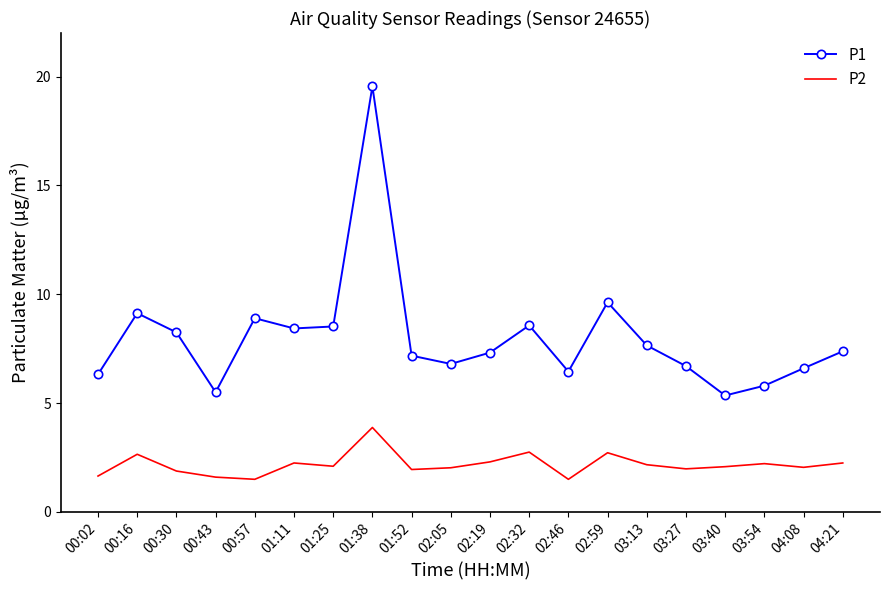

True or false: P1 and P2 intersect in this chart.

False